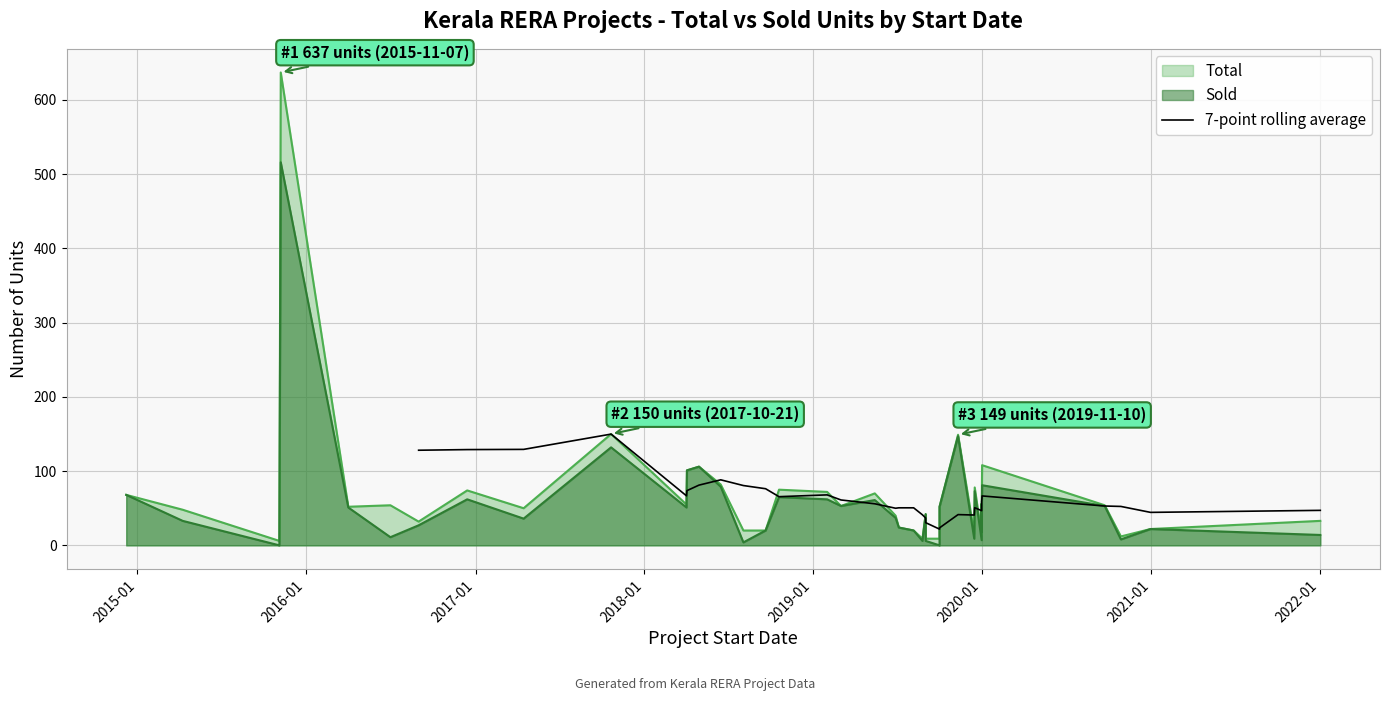

Reading left to right, what are all the values shown in this chart?

128.1	129.0	129.3	149.9	66.7	73.7	81.1	88.3	80.6	76.3	65.6	68.0	61.1	56.0	50.0	50.6	50.6	41.1	36.9	30.6	21.9	23.6	41.4	40.9	50.7	46.7	53.4	58.6	66.6	53.0	52.4	44.4	47.1